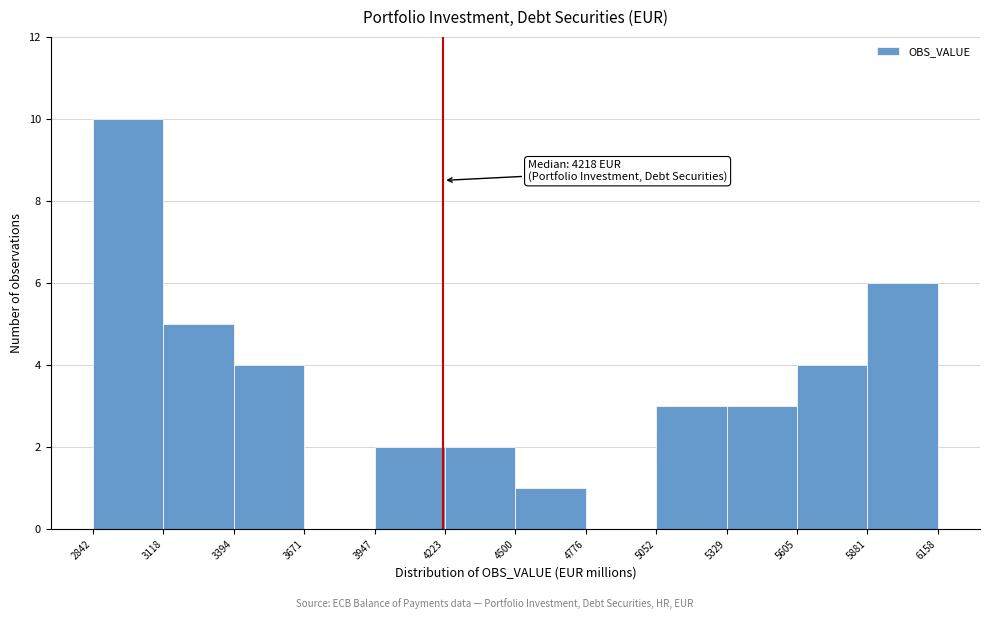

Which range on the x-axis has the tallest bar?

2842 to 3118